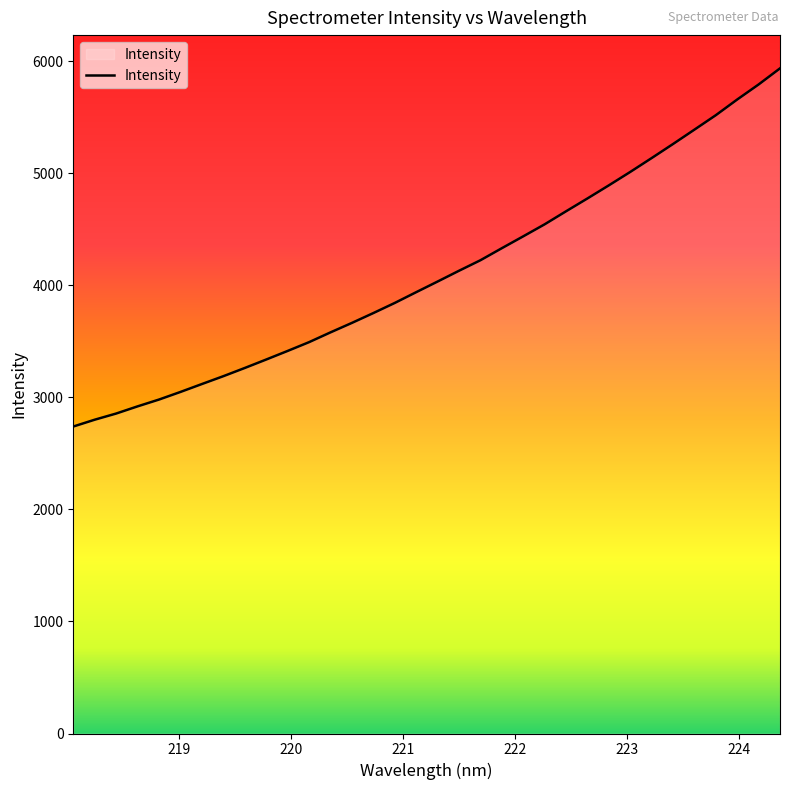

What is the difference between the maximum and minimum values?

3196.7